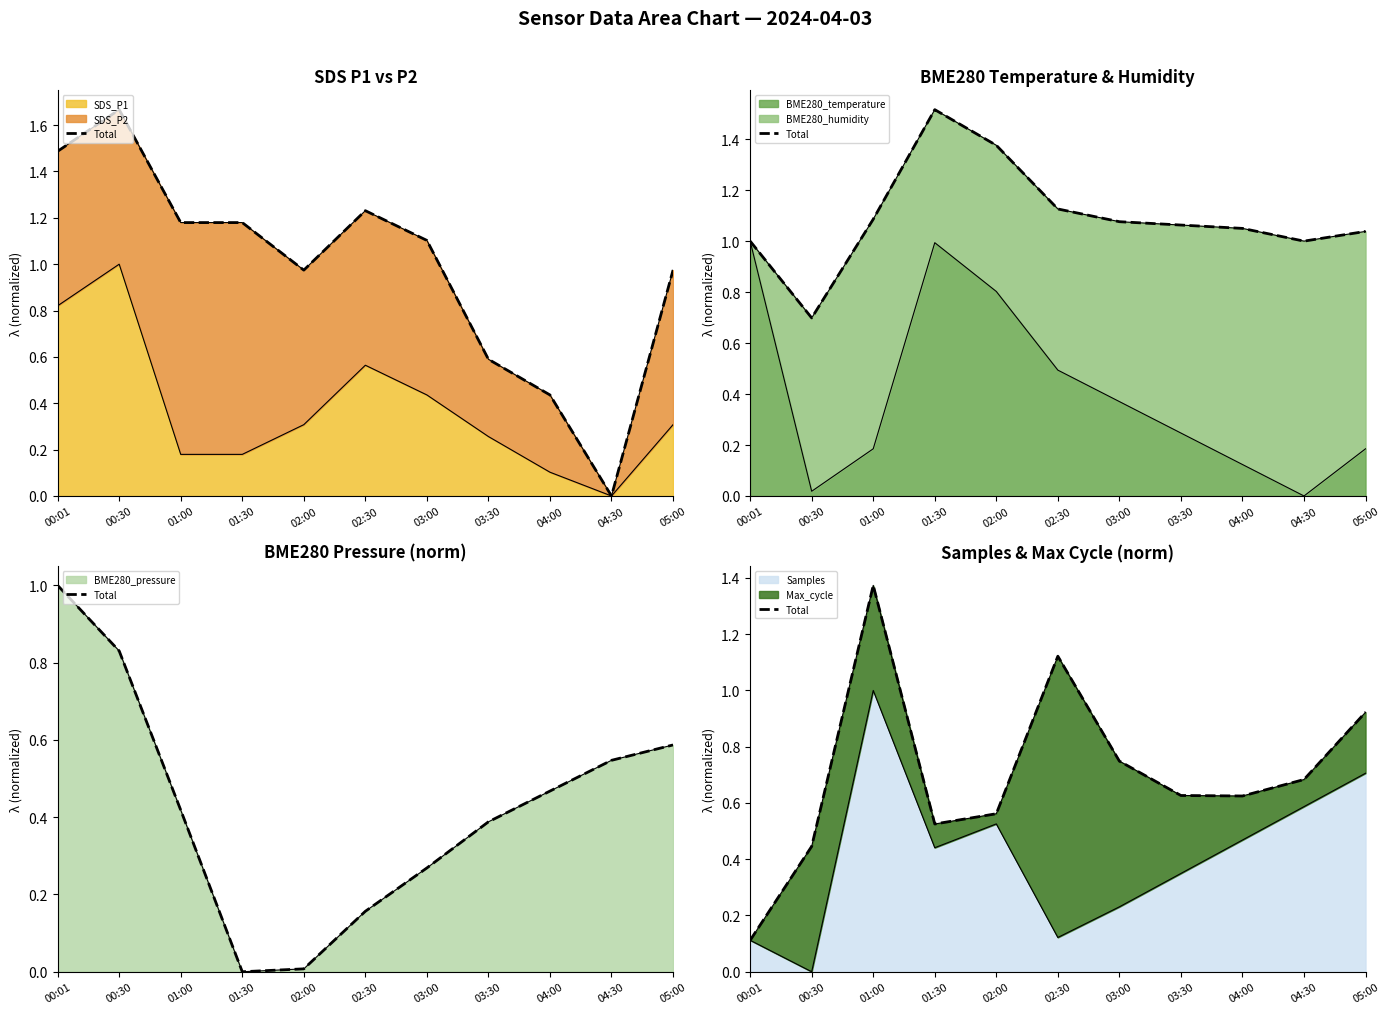

What is the difference between the maximum and second lowest values?

0.9